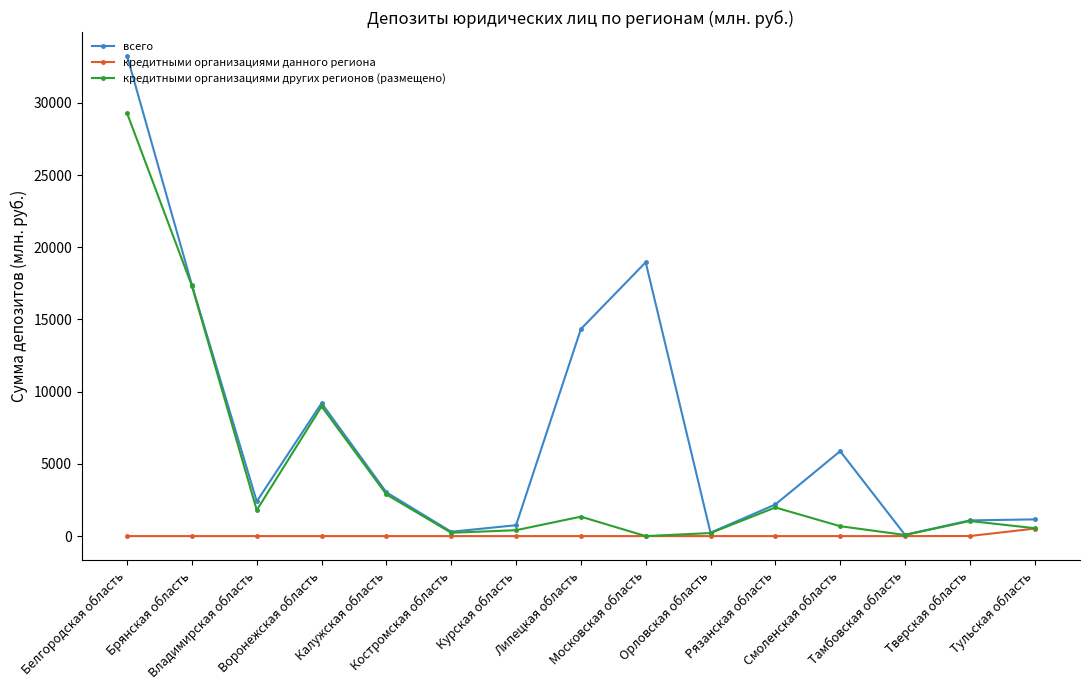

At which category is the sum across all series the highest?

Белгородская область